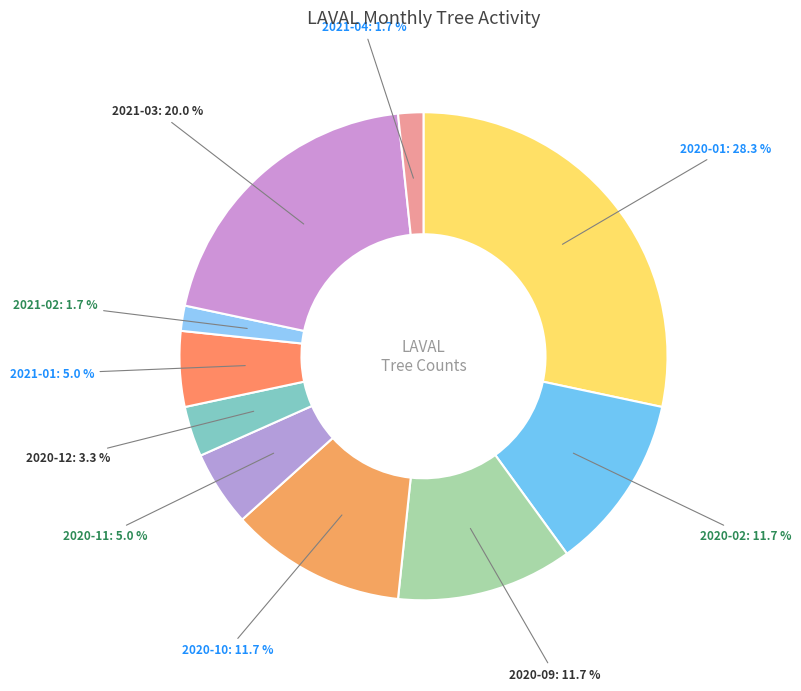

Is there any slice that represents more than half of the pie?

No